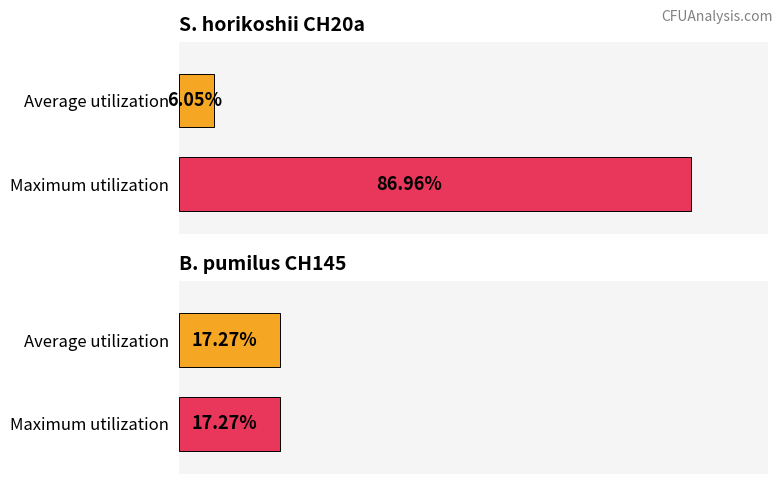

Which series has the largest range (max minus min)?

S. horikoshii CH20a Mean CFU